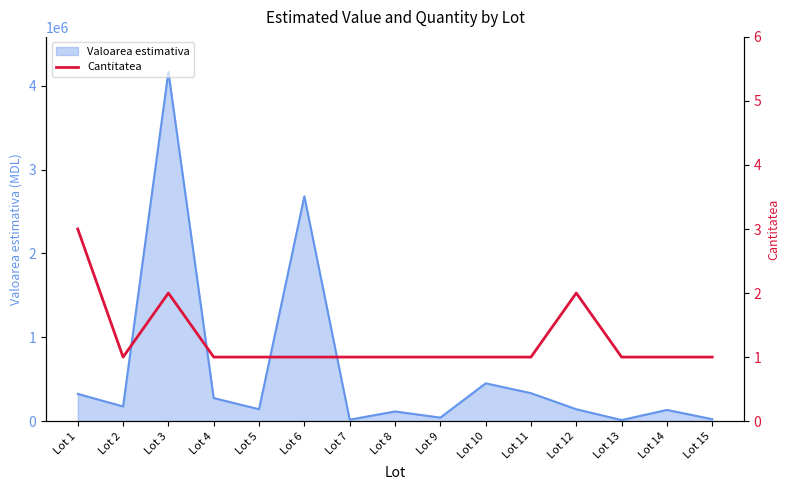

Reading right to left, what are all the values shown in this chart?

Lot 15=1	Lot 14=1	Lot 13=1	Lot 12=2	Lot 11=1	Lot 10=1	Lot 9=1	Lot 8=1	Lot 7=1	Lot 6=1	Lot 5=1	Lot 4=1	Lot 3=2	Lot 2=1	Lot 1=3